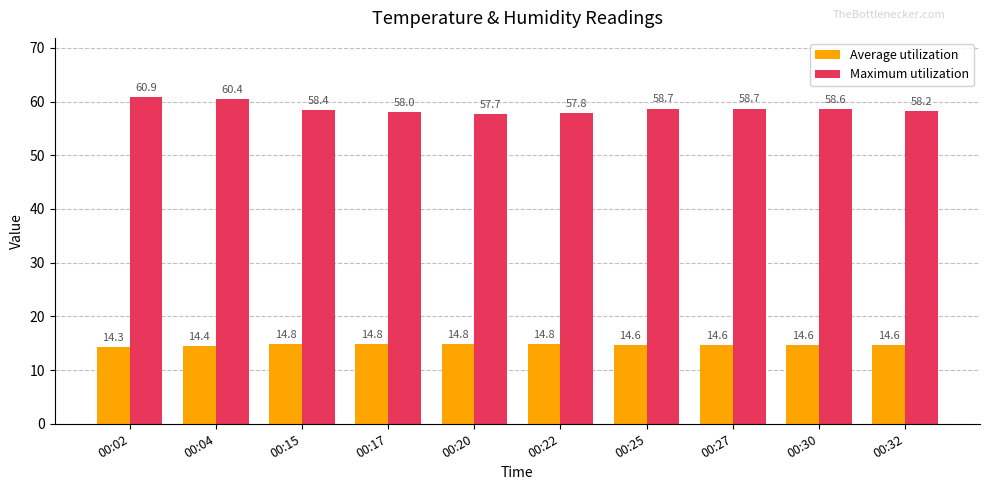

What is the sum of all Average utilization values?

146.3